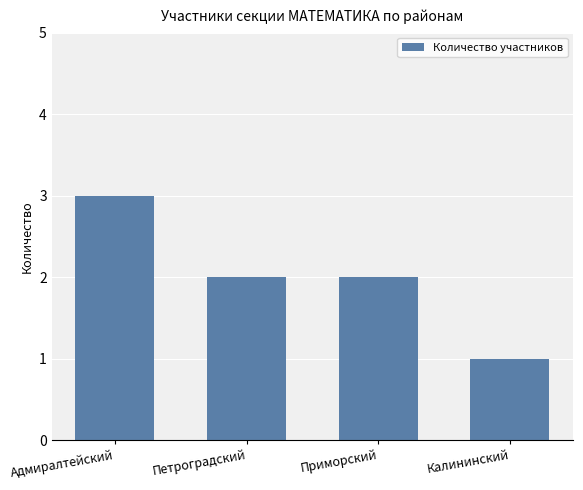

Reading left to right, extract all data points from this chart.

Адмиралтейский=3	Петроградский=2	Приморский=2	Калининский=1